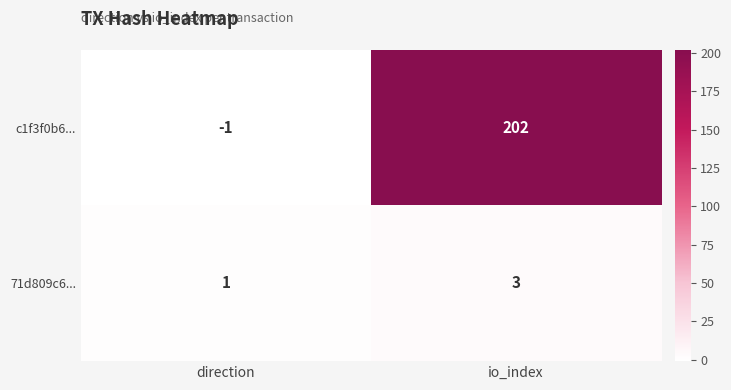

True or false: c1f3f0b6... has a value of 135 at io_index.

False